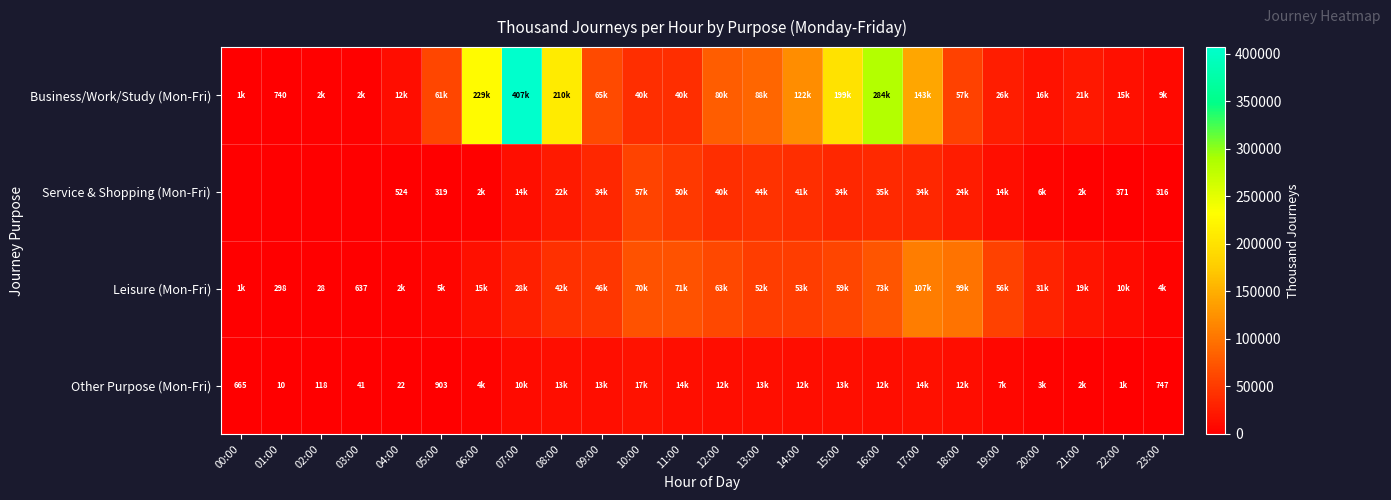

Is it true that Business/Work/Study (Mon-Fri) equals 79602.0 at 12:00?

True